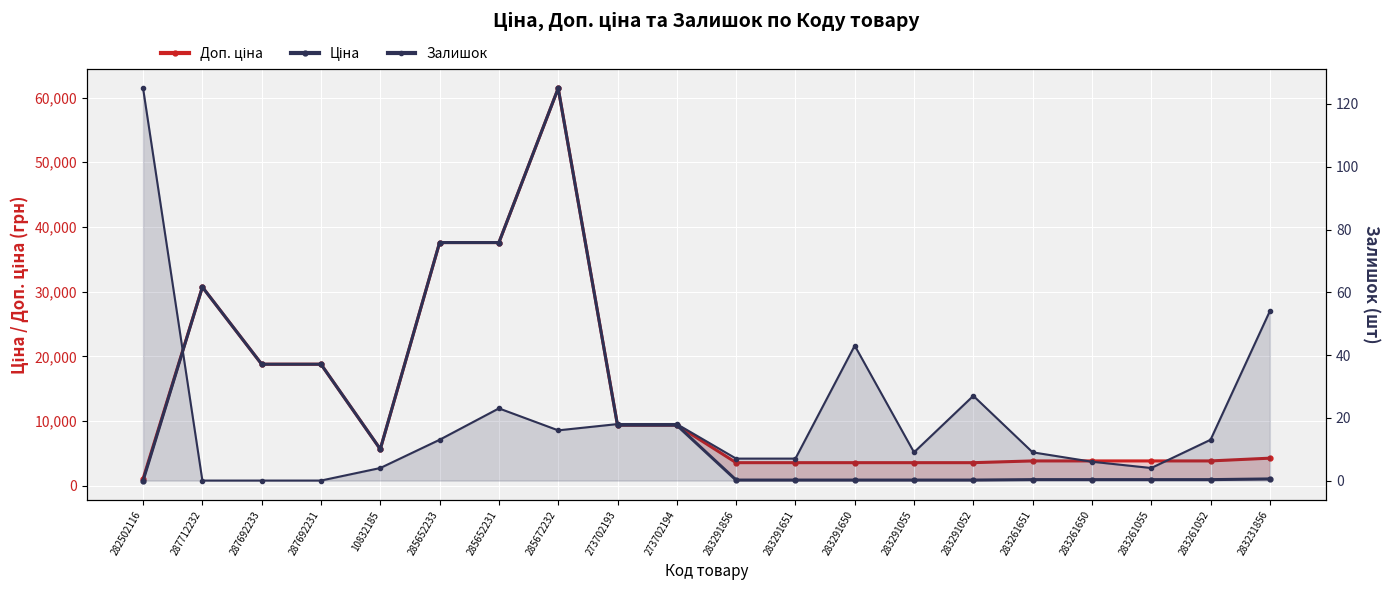

What is the difference between the Залишок values at 283231856 and 283261055?

50.0